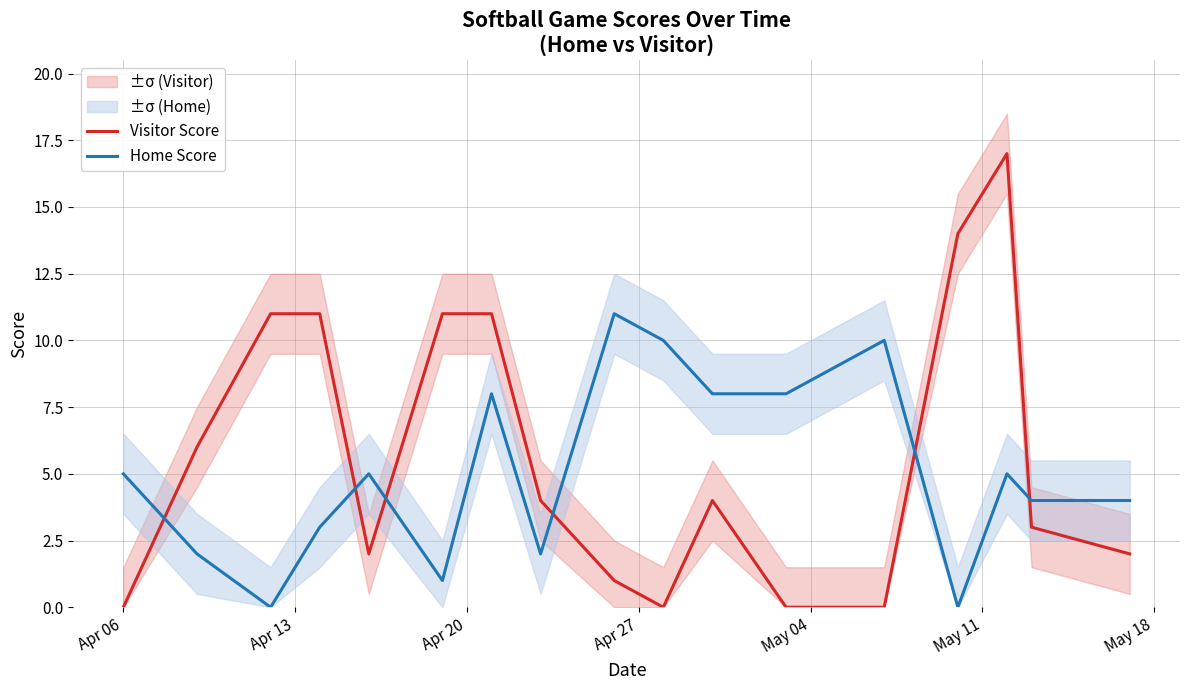

How many times do Visitor Score and Home Score cross each other?

6